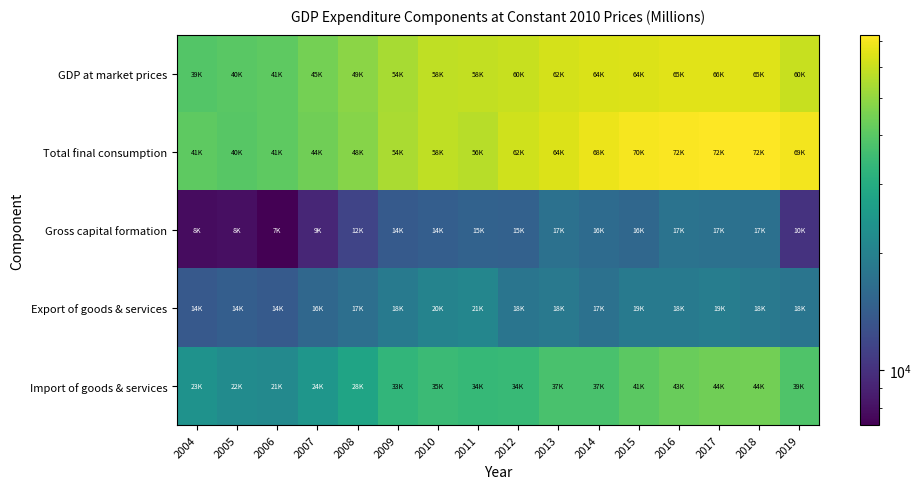

What is the total value across all series at 2018?

216641.8